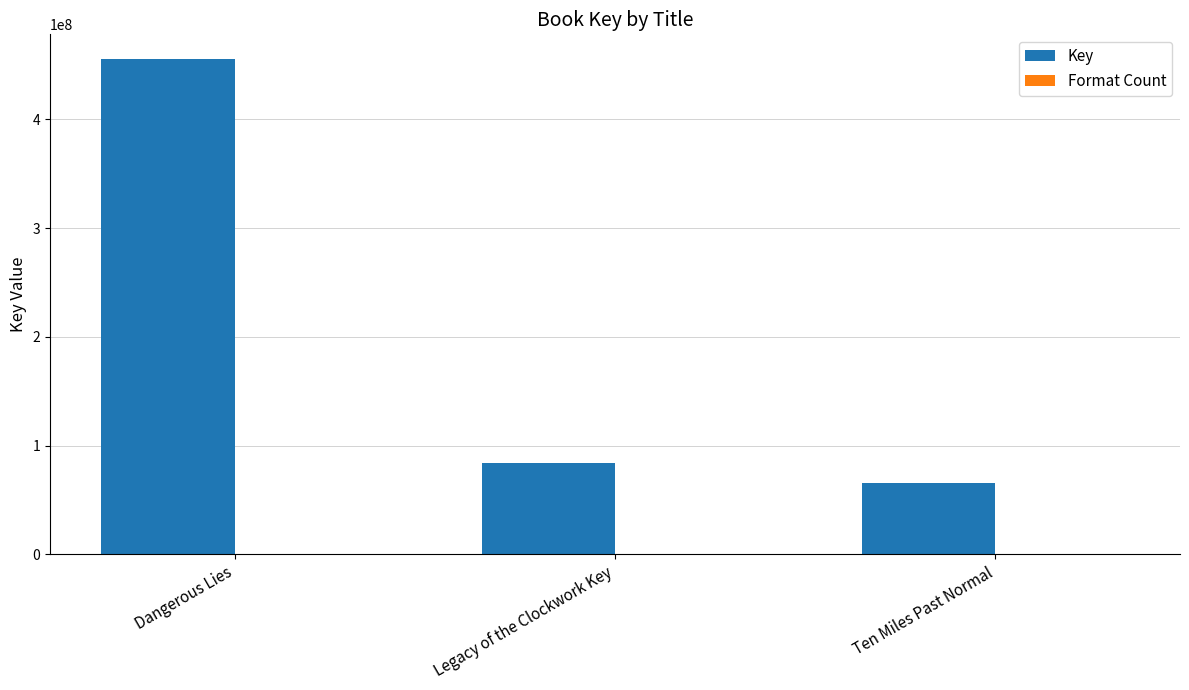

What is the average value of the Key series?

201868353